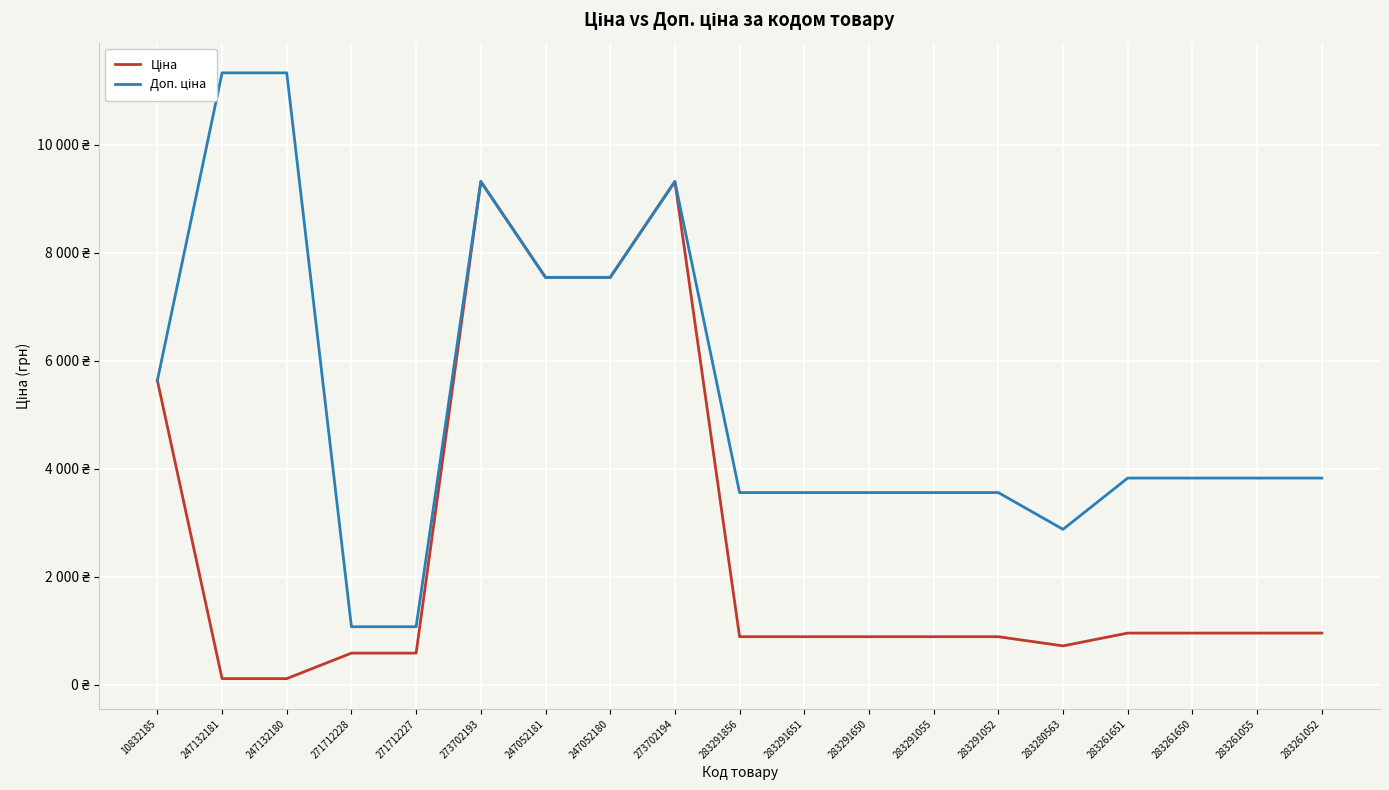

How many data points does each series have?

19